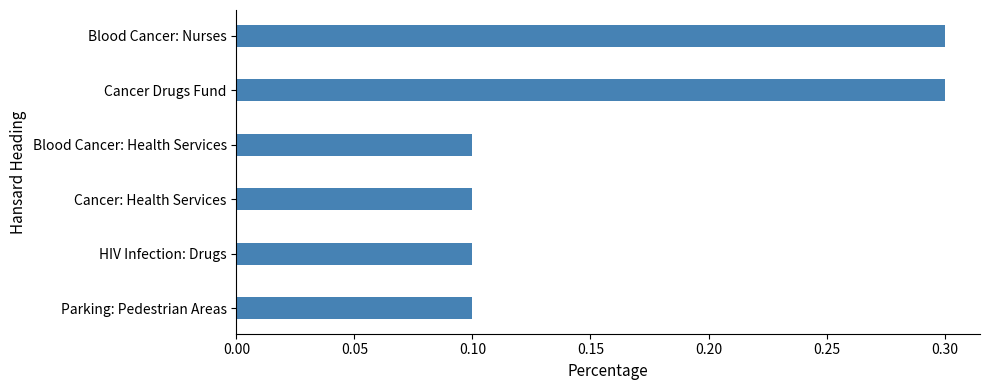

True or false: the data shows 0.2 at Parking: Pedestrian Areas.

False